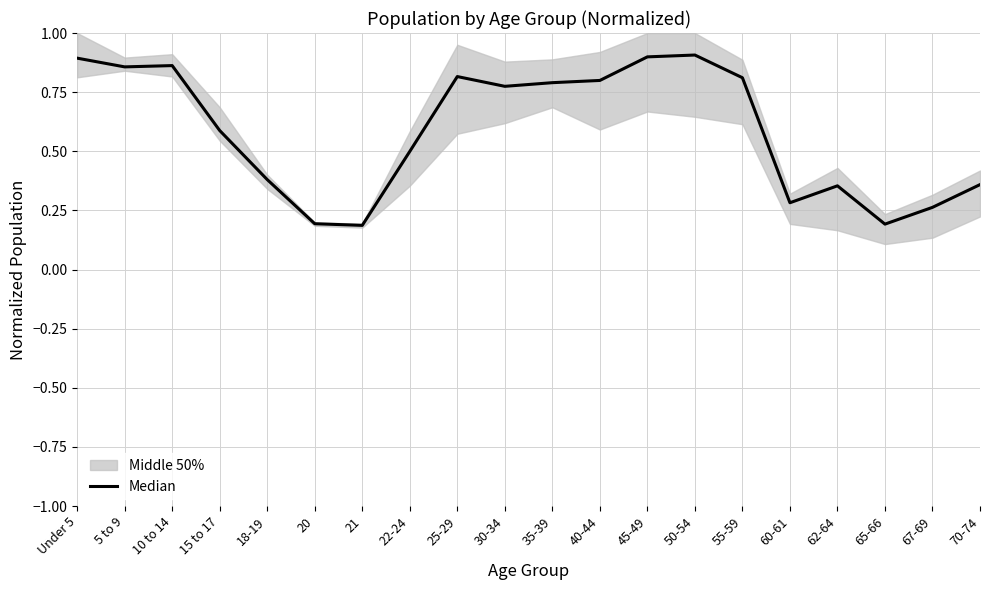

What is the smallest value displayed?

0.2